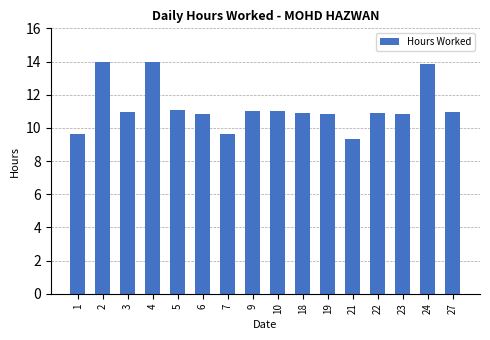

The value at 7 is 9.7. True or false?

True